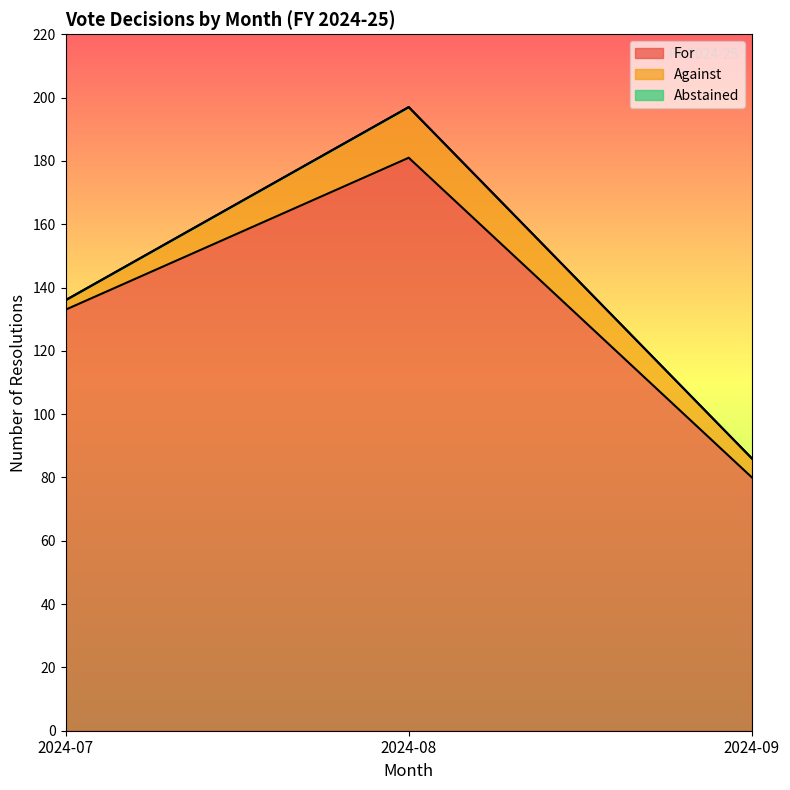

Is it true that For equals 283 at 2024-08?

False